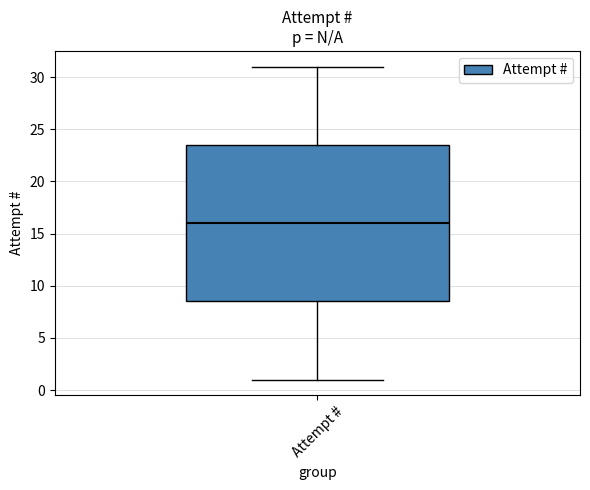

Where is the lower edge of the box for Attempt # on the y-axis? The values are not printed on the chart, so give them approximately, as read against the axis.

8.5